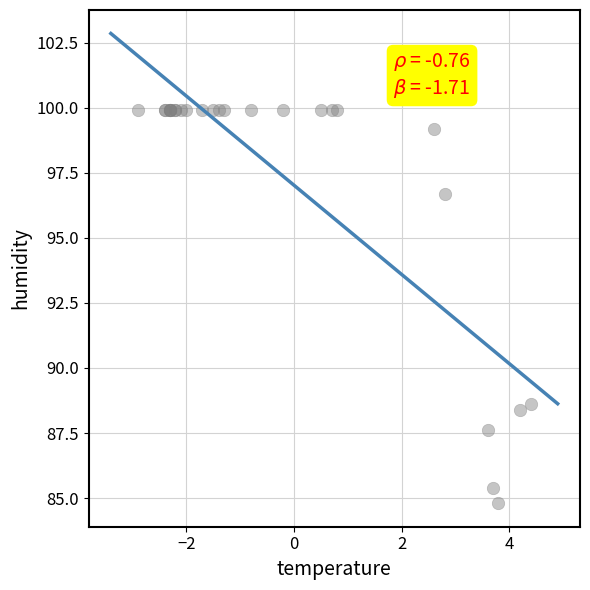

What Y value in the scatter plot is closest to 92?

88.6